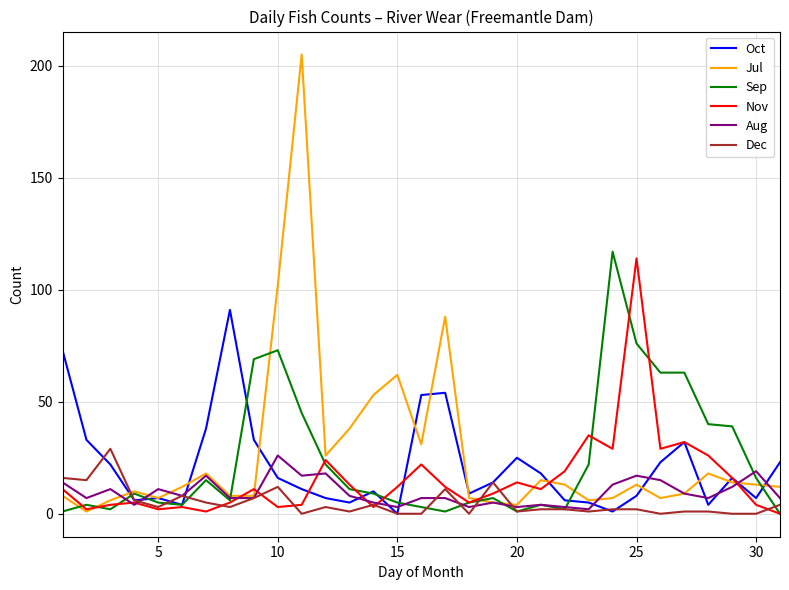

What is the sum of all Oct values?

654